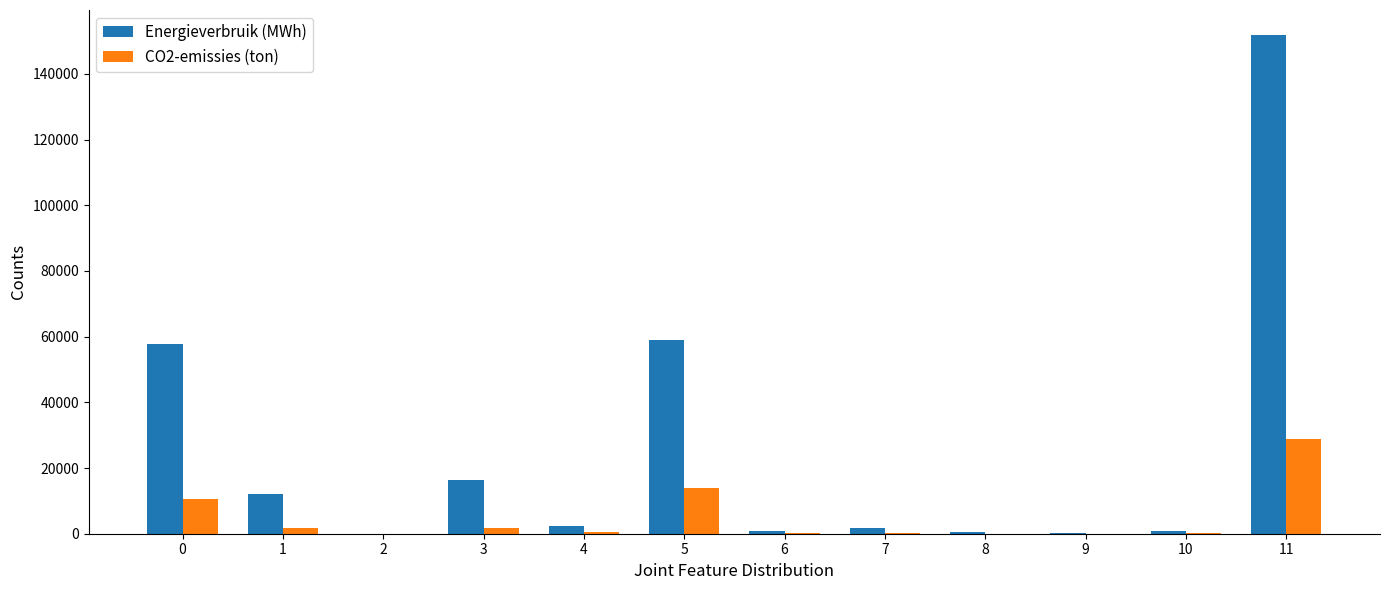

What is the sum of all Energieverbruik (MWh) values?

303705.5